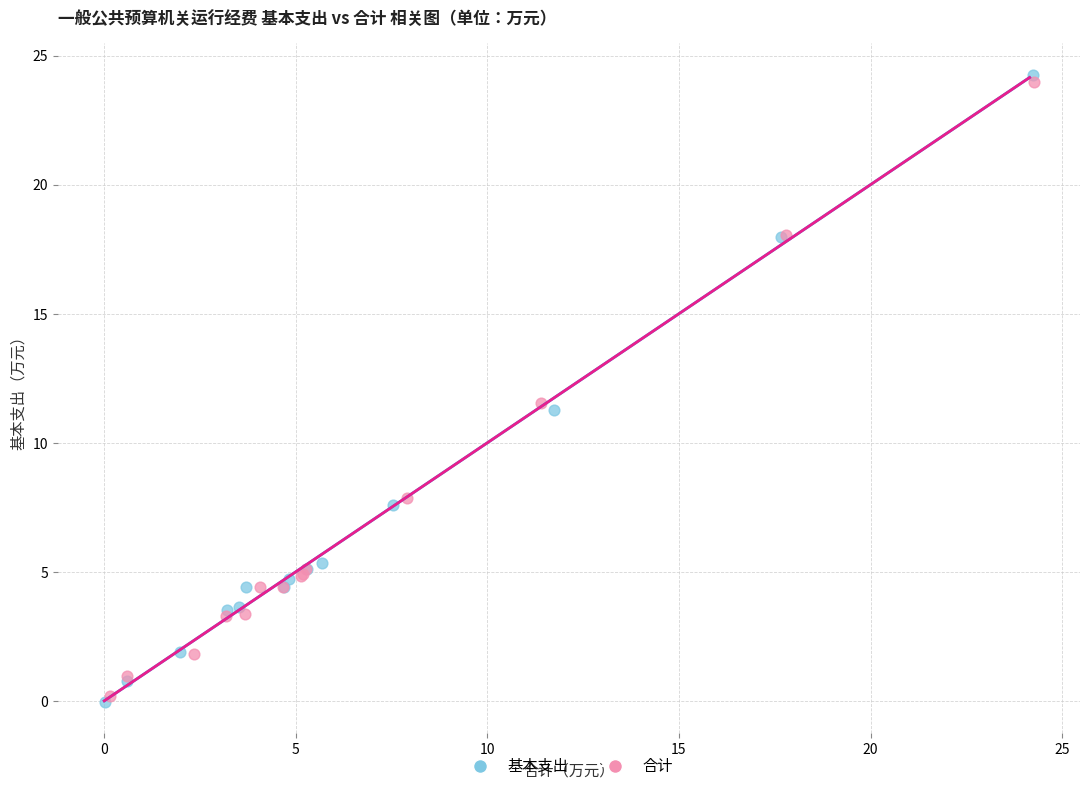

What are all the series names shown in the legend?

基本支出, 合计